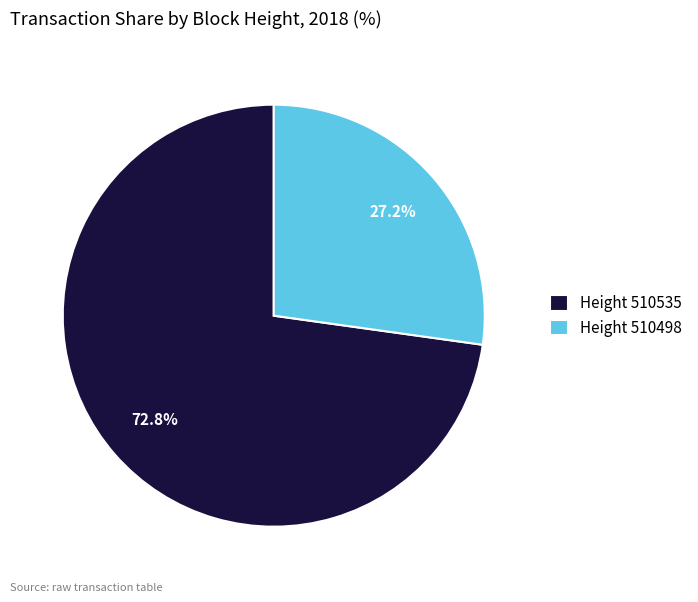

Rank the categories by value from lowest to highest.

Height 510498, Height 510535